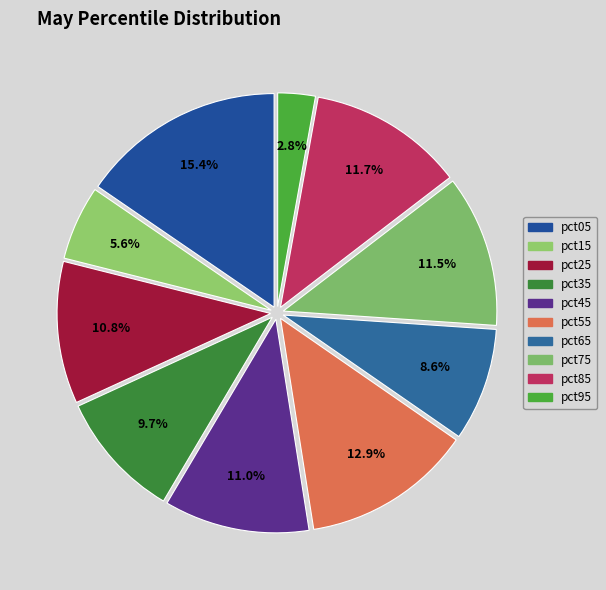

How many segments does this pie chart have?

10